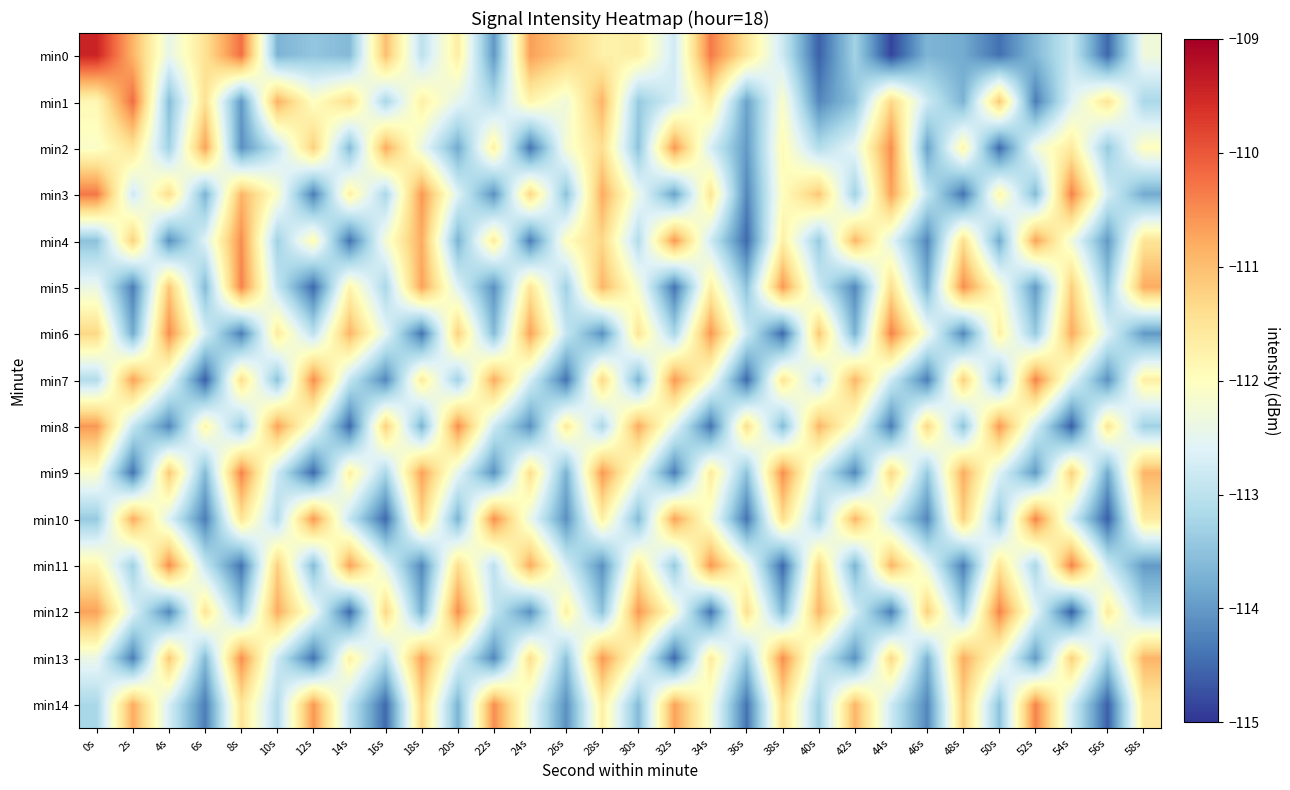

Which has a higher value, 58s or 44s?

58s